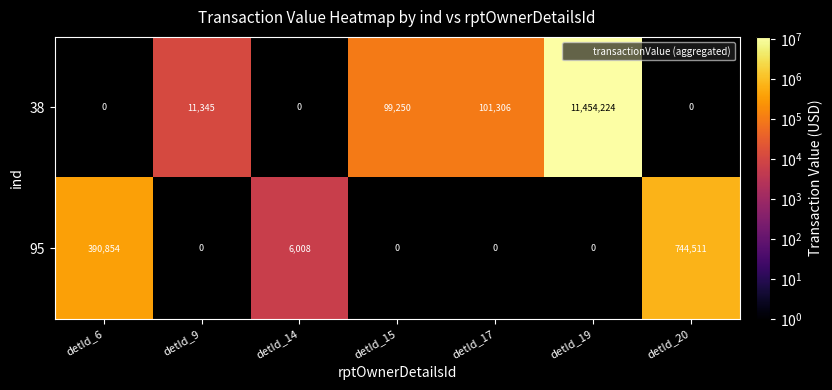

What is the difference between the highest and lowest values at detId_20?

744511